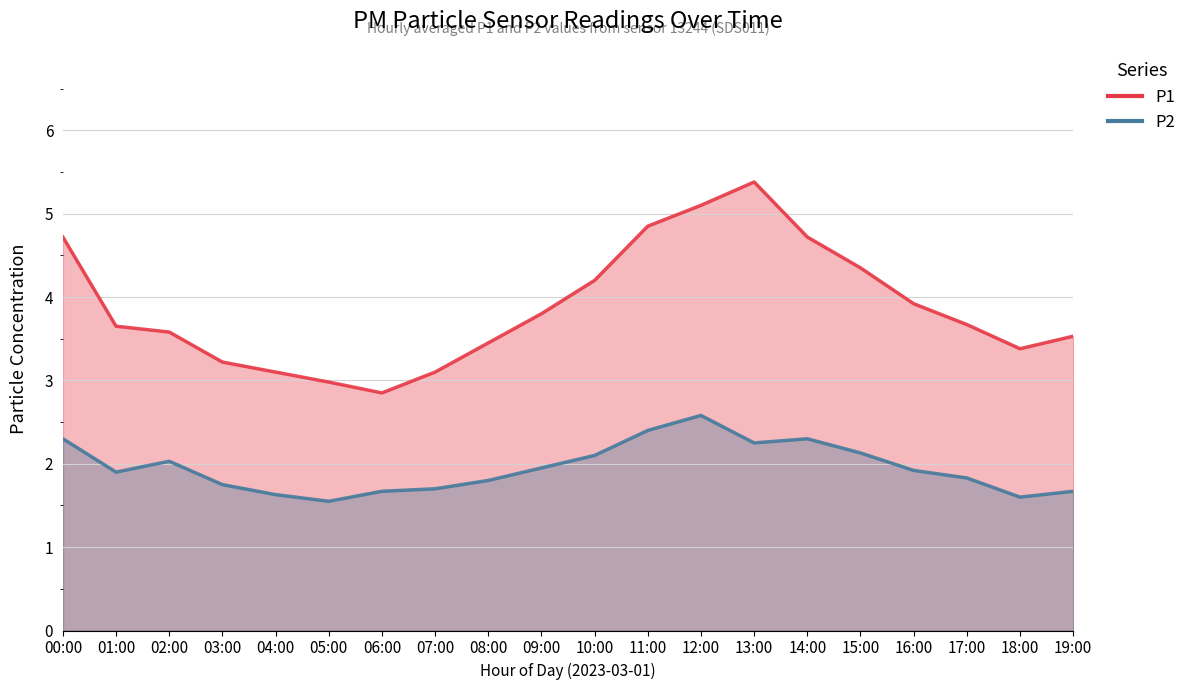

Which category has the highest value in the P1 series?

13:00